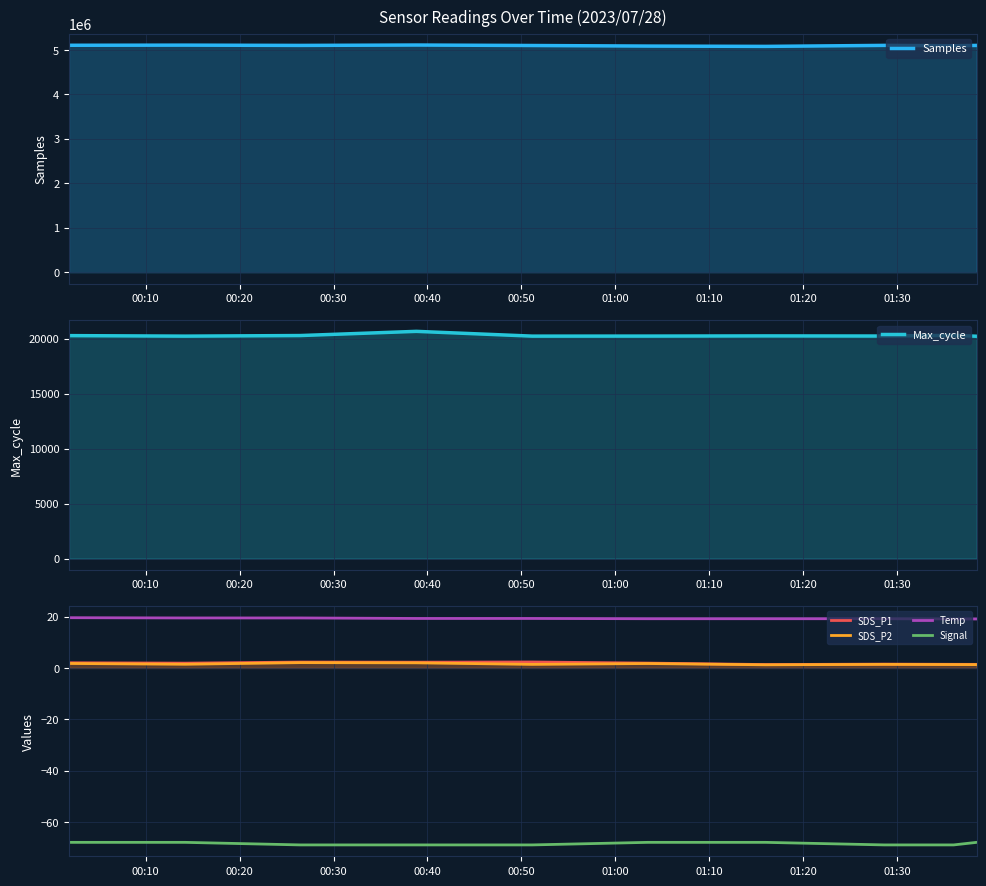

Which series has the largest total across all categories?

Samples